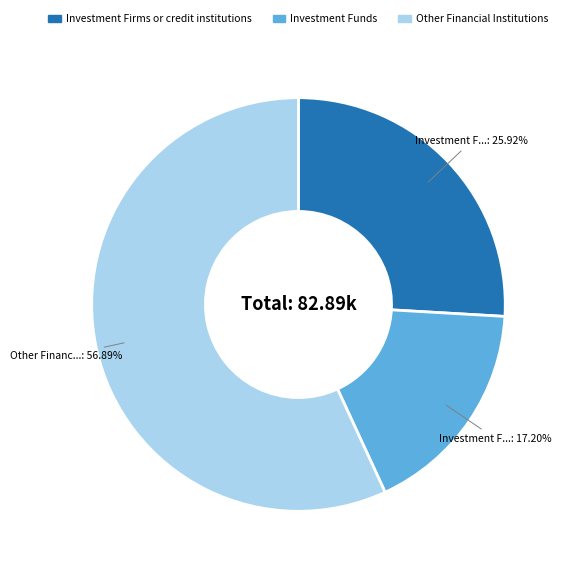

Which slice is the largest?

Other Financial Institutions